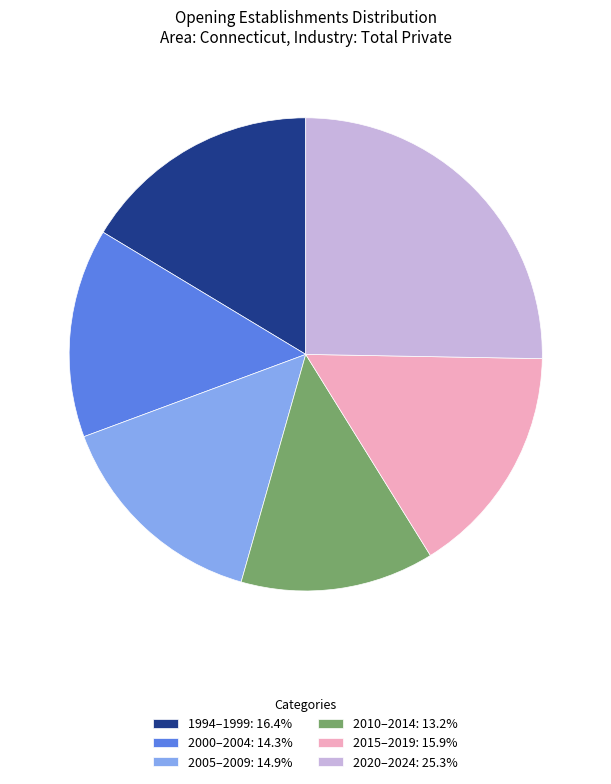

Combined, do 2015–2019: 15.9% and 2005–2009: 14.9% account for over 50%?

No